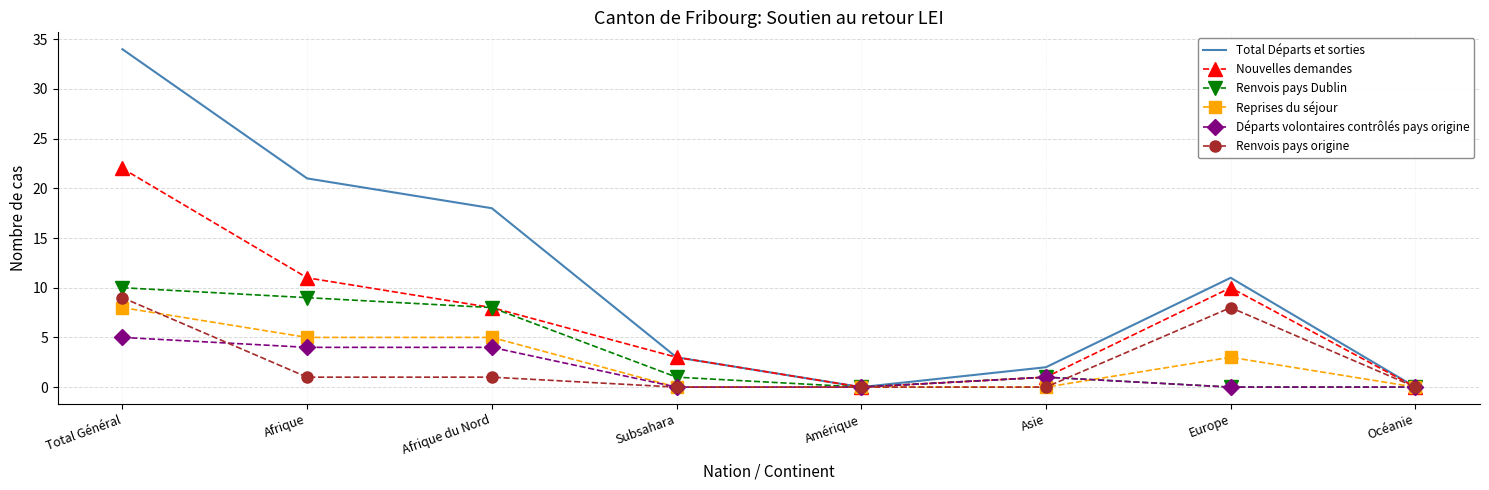

What is the difference between the Reprises du séjour values at Afrique du Nord and Europe?

2